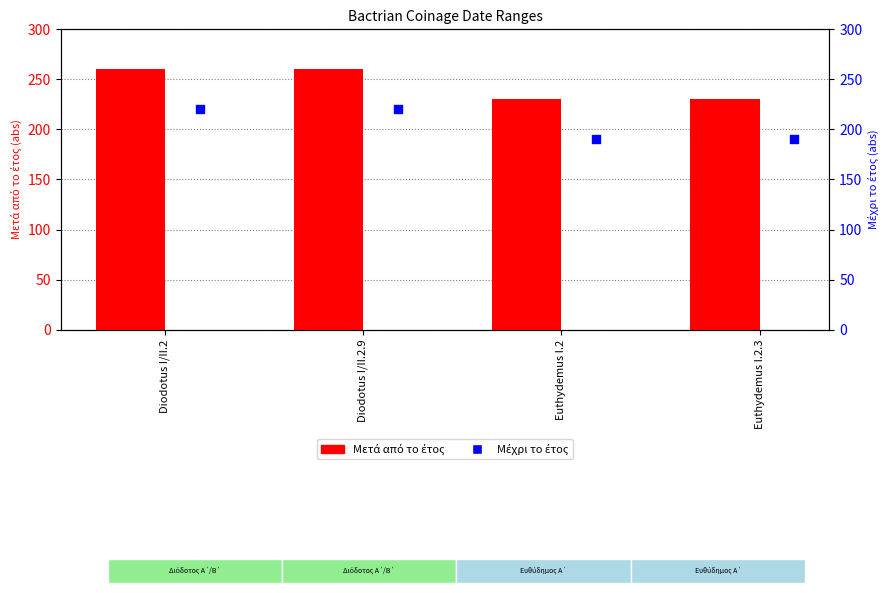

Which series reaches the minimum Y coordinate?

Μέχρι το έτος